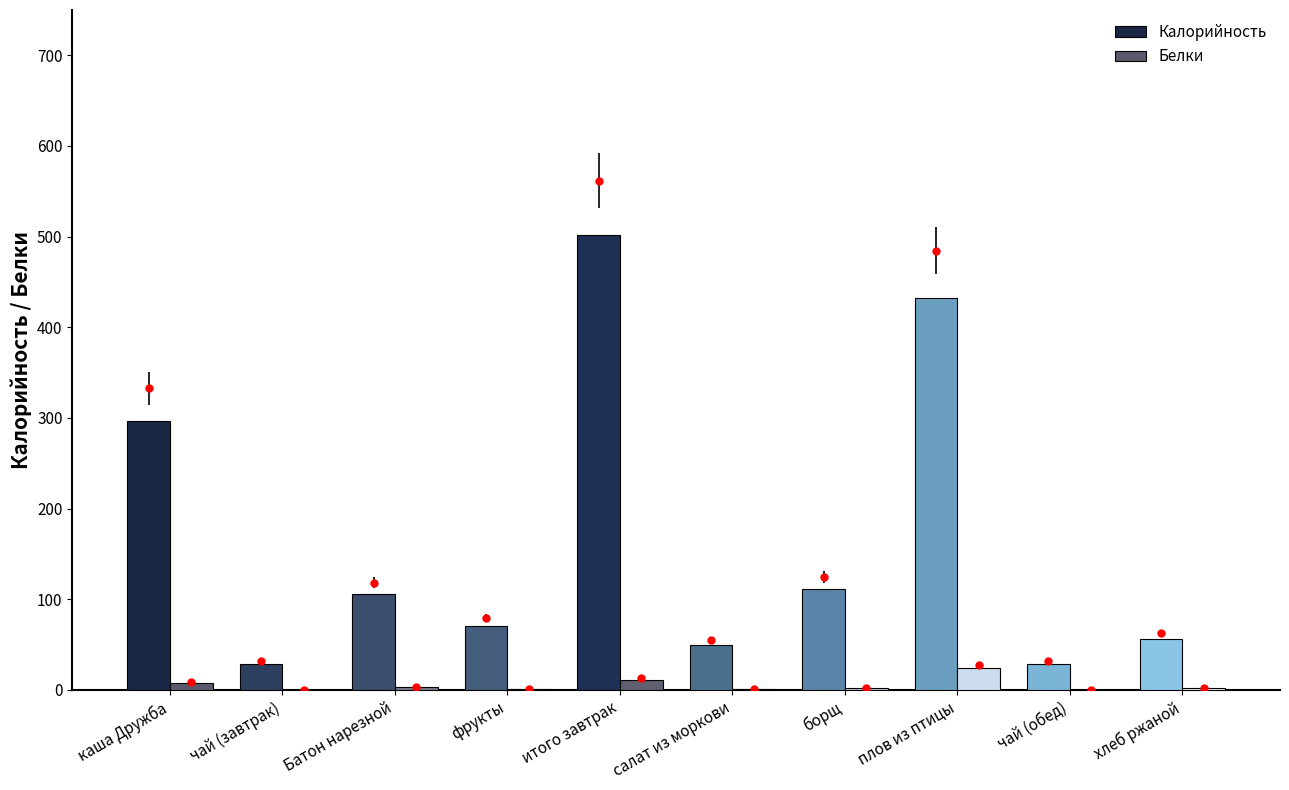

Between чай (завтрак) and плов из птицы, which series saw the biggest shift?

Калорийность